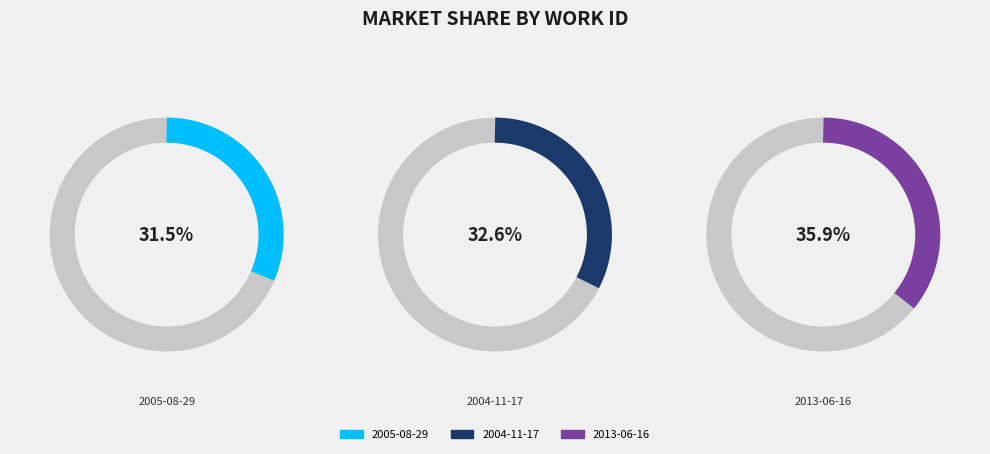

Combined, what portion of the pie is 2005-08-29 and 2004-11-17?

64.1%